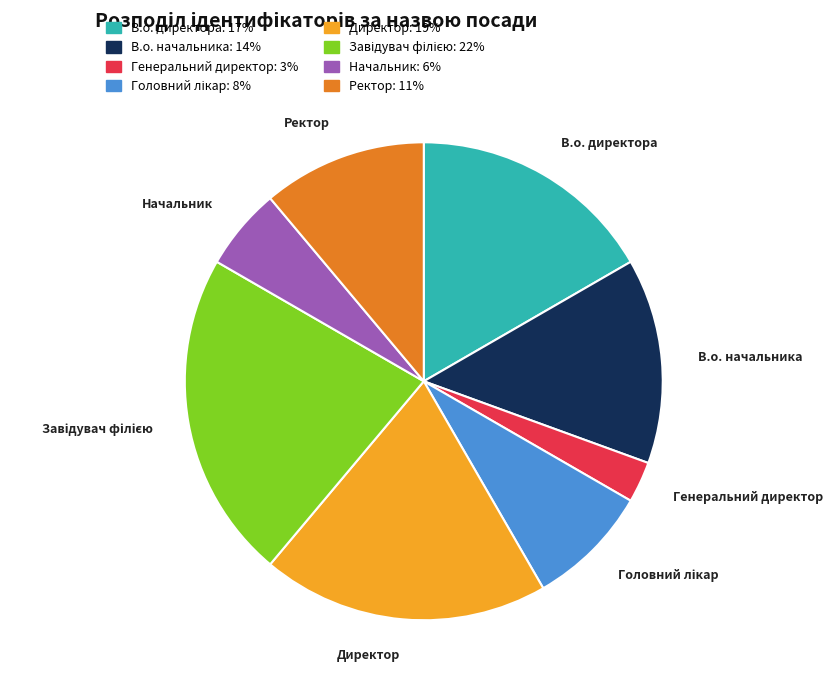

Is there a majority slice in this chart?

No